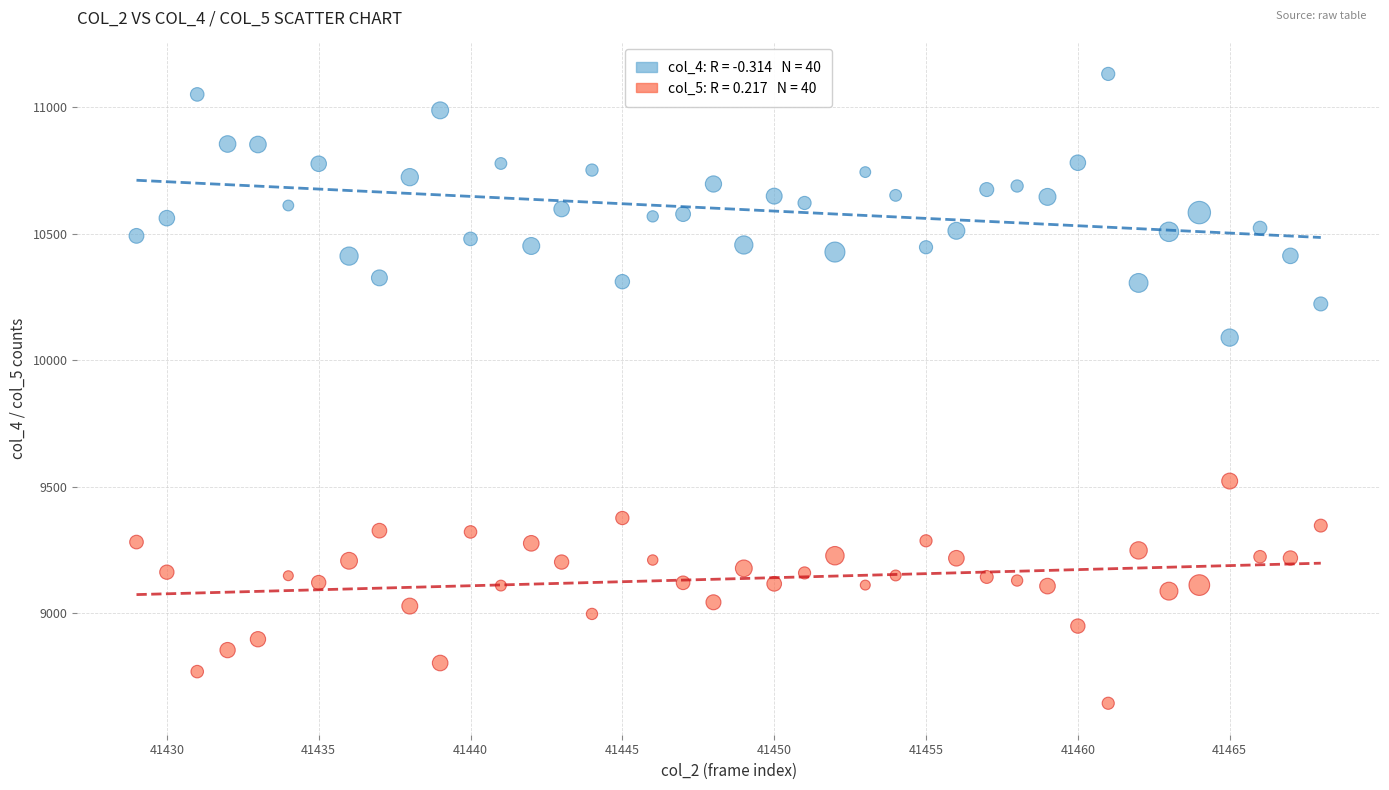

Across all data points, what is the range of Y values (max minus min)?

2487